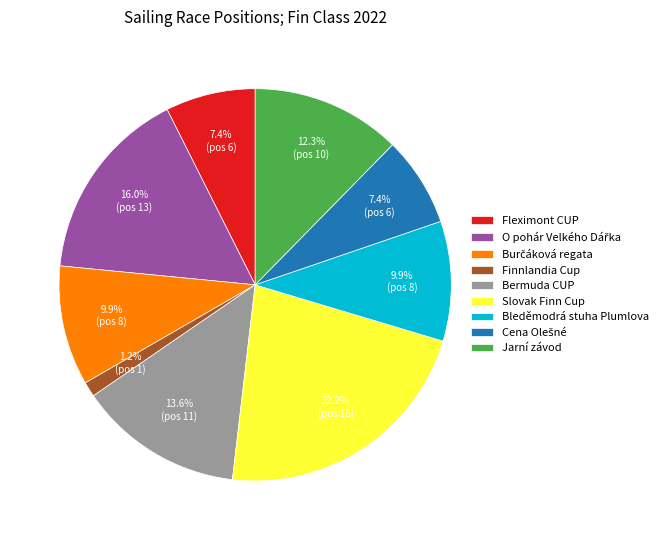

Which slice is the largest?

Slovak Finn Cup